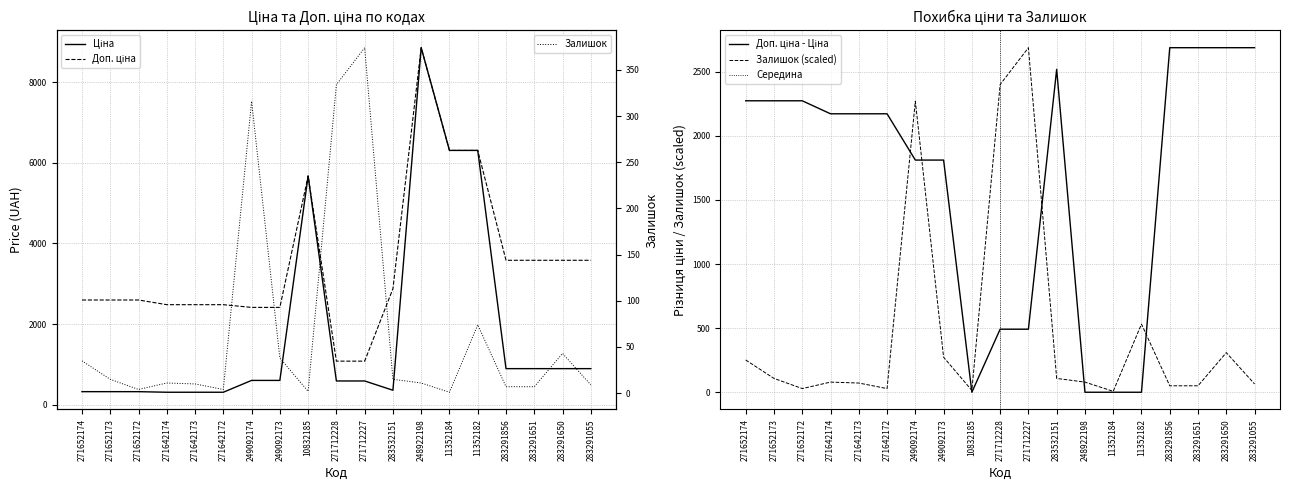

At how many categories does at least one series exceed 3754?

4